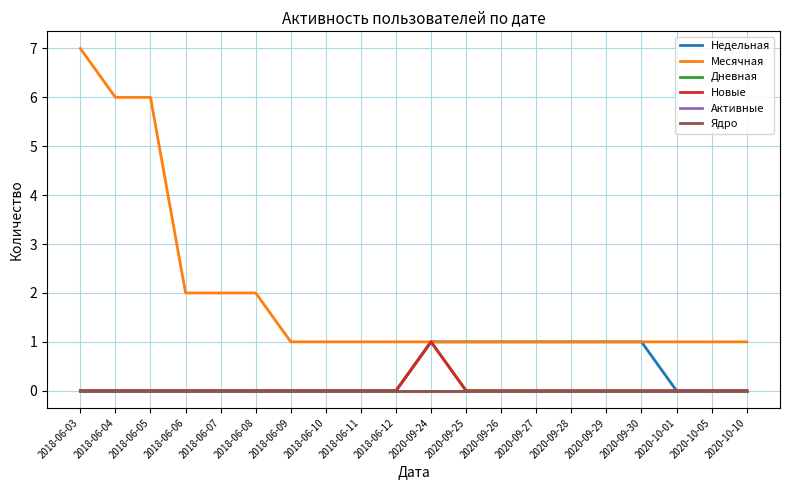

At which category is the sum across all series the highest?

2018-06-03